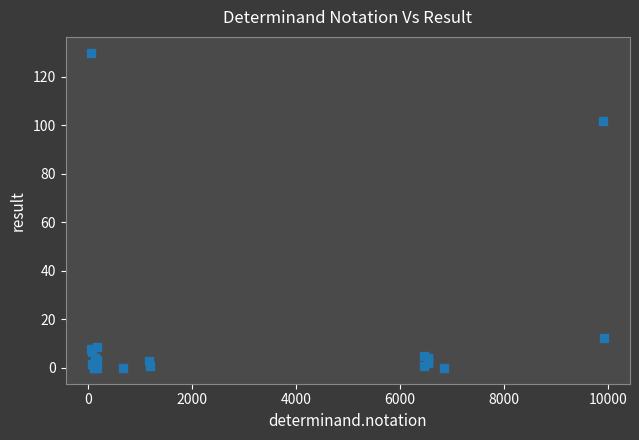

What Y value in the scatter plot is closest to 65?

102.0